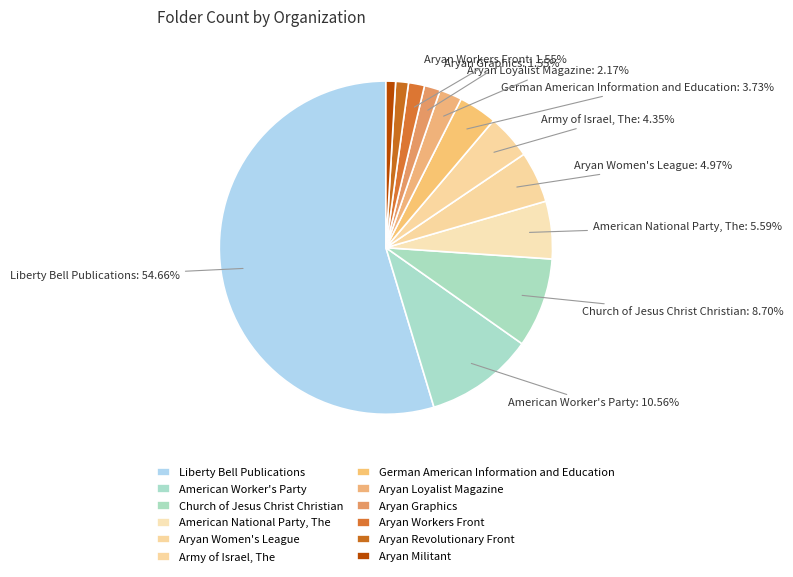

Which slice is the smallest?

Aryan Militant